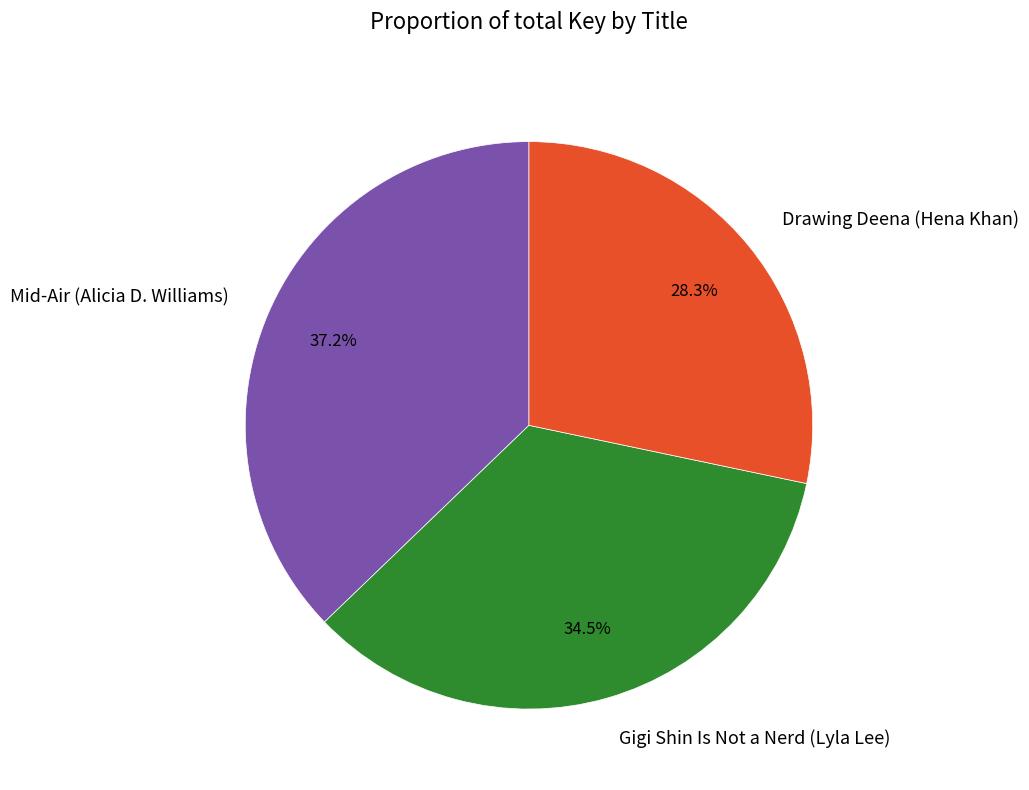

To the nearest percent, what is the combined percentage of Gigi Shin Is Not a Nerd (Lyla Lee) and Drawing Deena (Hena Khan)?

63%